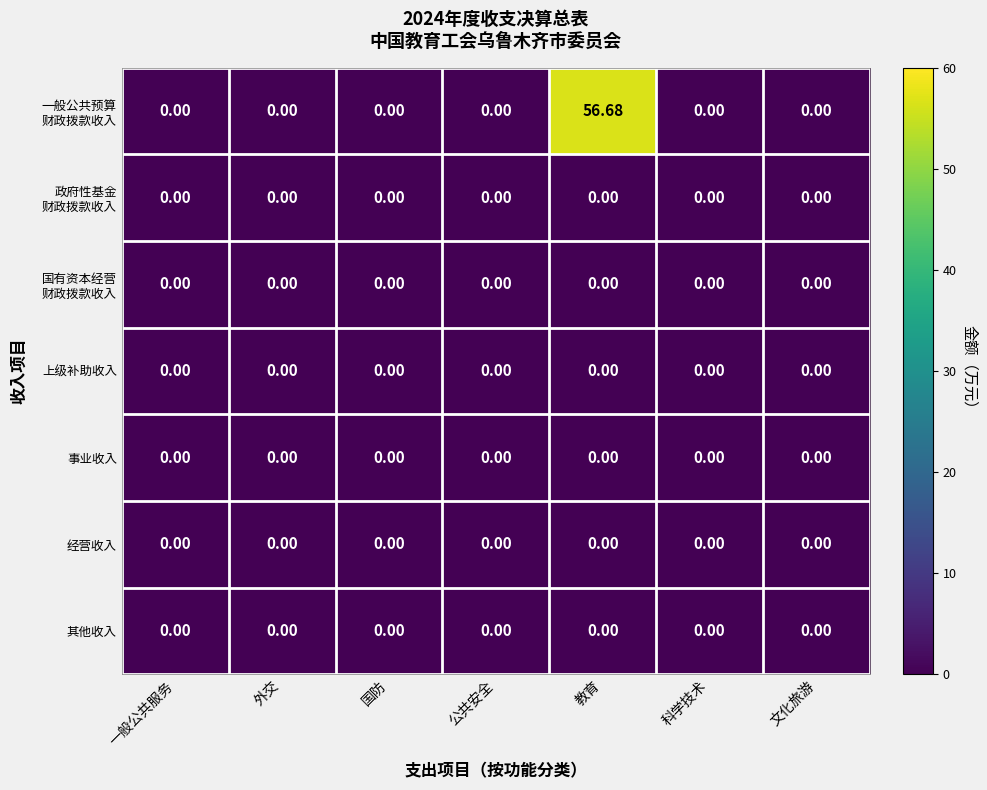

How many series are shown in this chart?

7